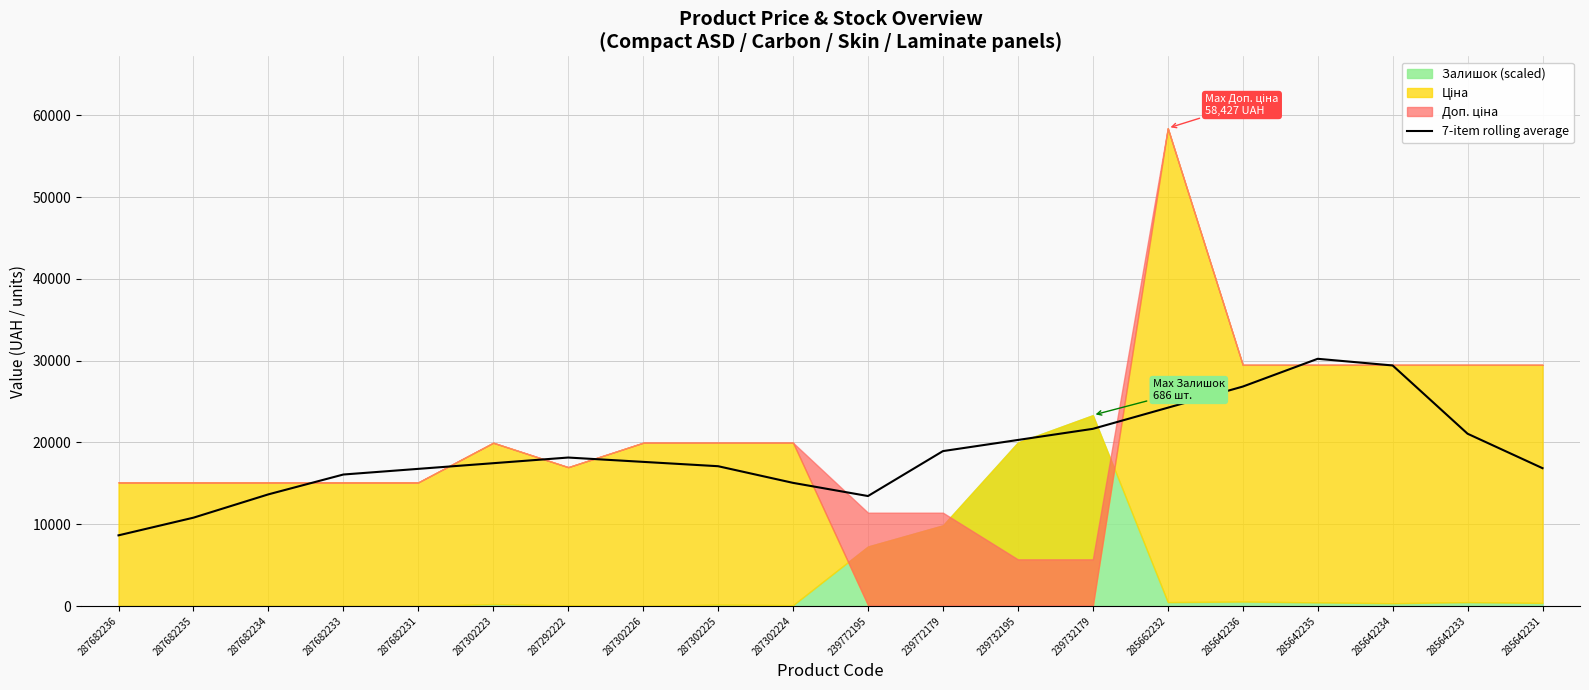

Is it true that 7-item rolling average equals 6457.1 at 287682231?

False